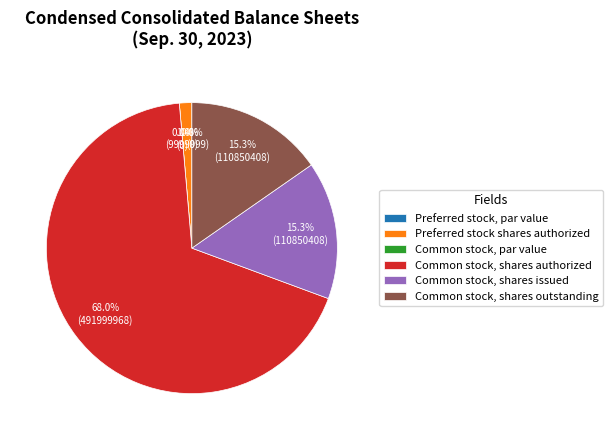

The Common stock, shares authorized slice represents 59% of the pie. True or false?

False